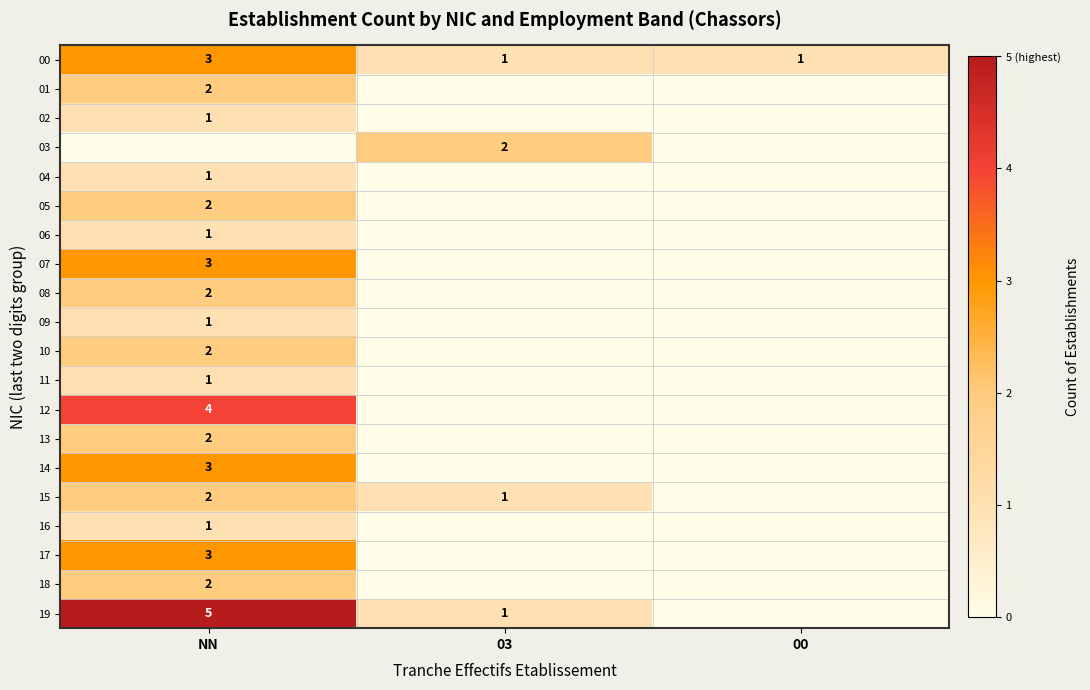

The value of 18 at NN is 1. True or false?

False